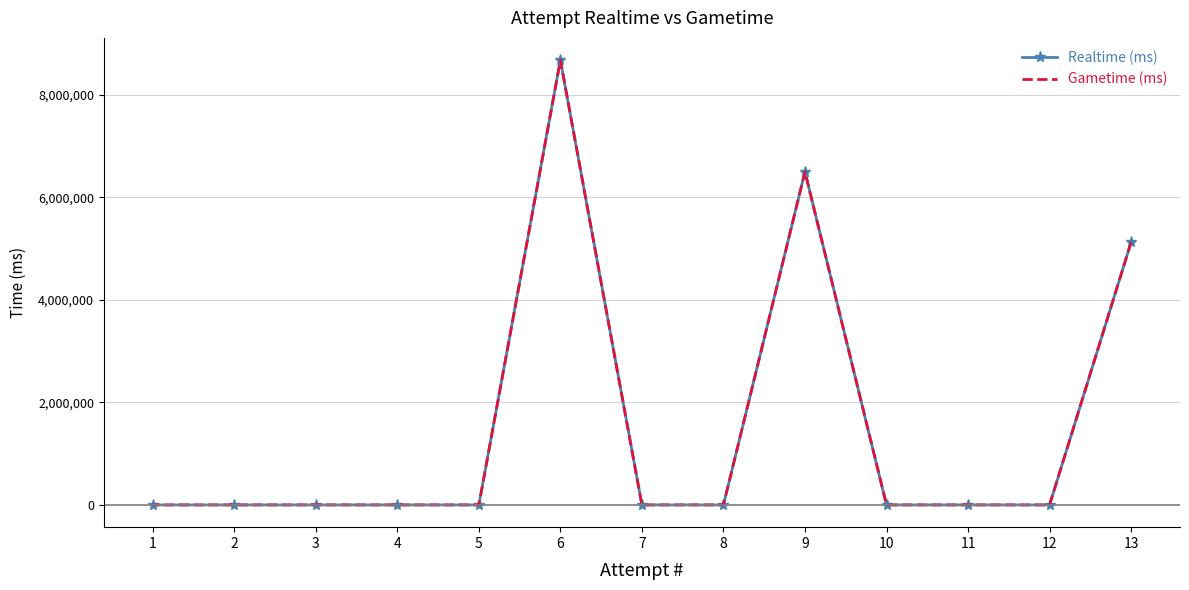

The Gametime (ms) series shows 0 at 12. True or false?

True